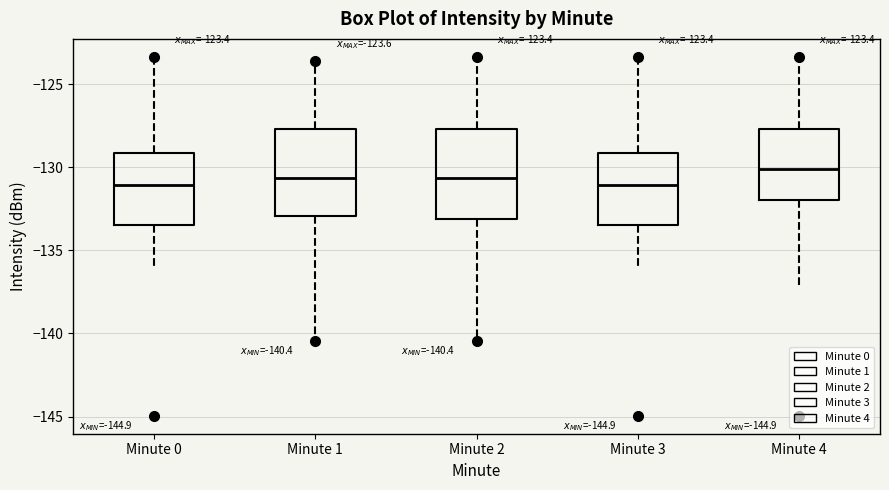

Which box has the highest median line?

Minute 4